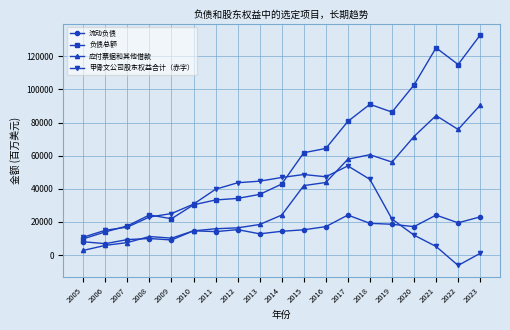

The value of 流动负债 at 2018 is 4770. True or false?

False